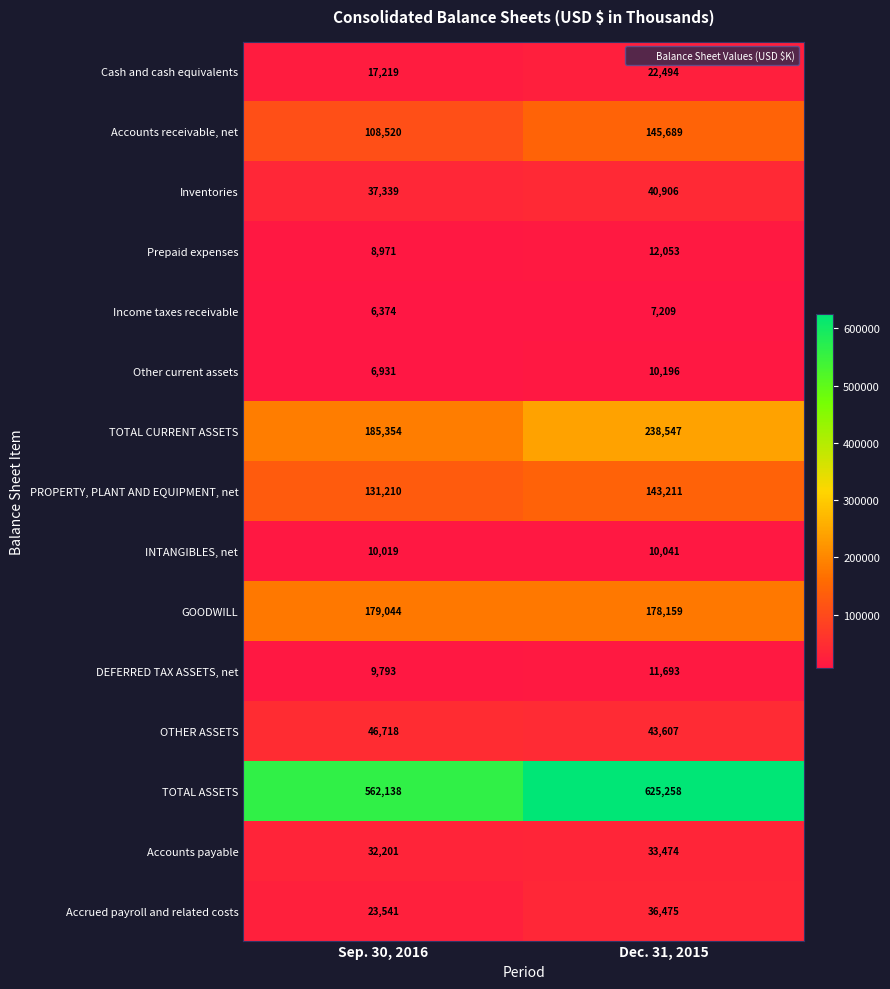

True or false: Income taxes receivable has a value of 6374 at Sep. 30, 2016.

True